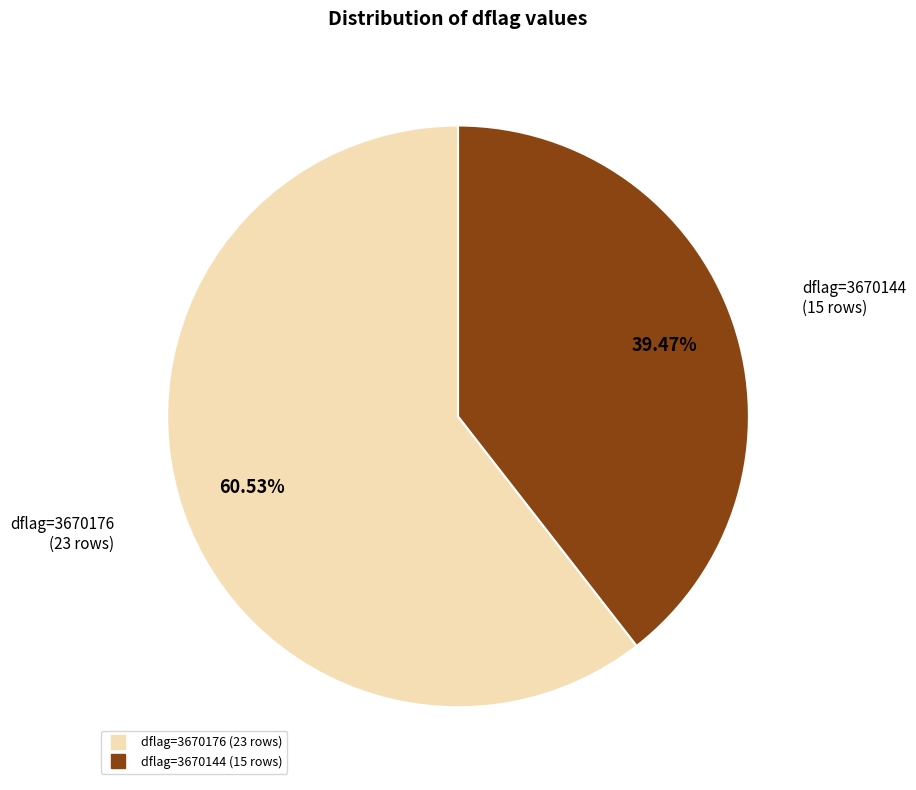

Is there a majority slice in this chart?

Yes